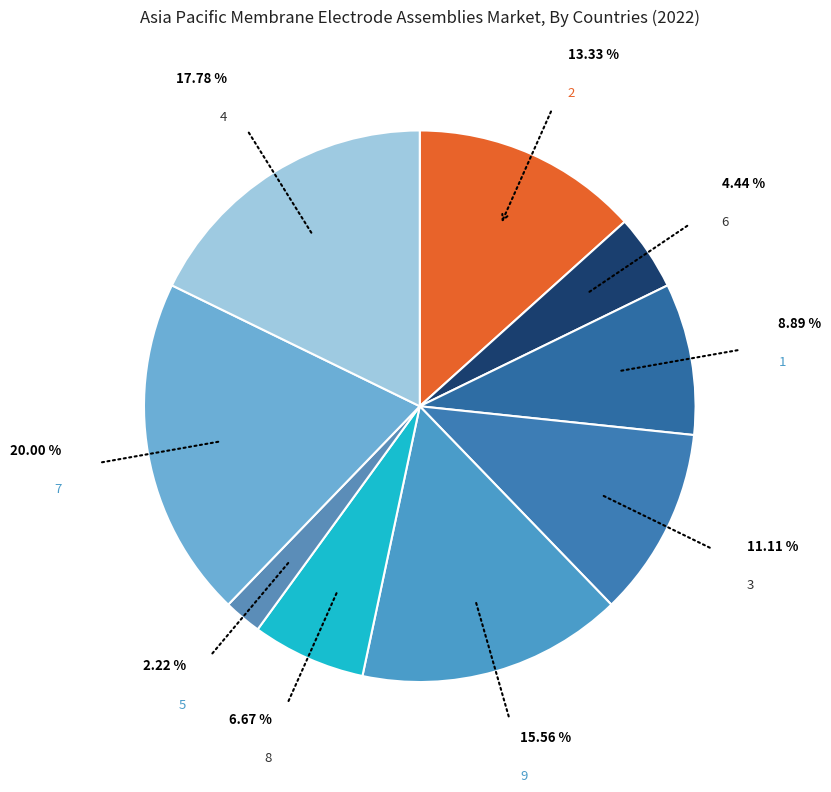

Count the number of slices in the pie.

9